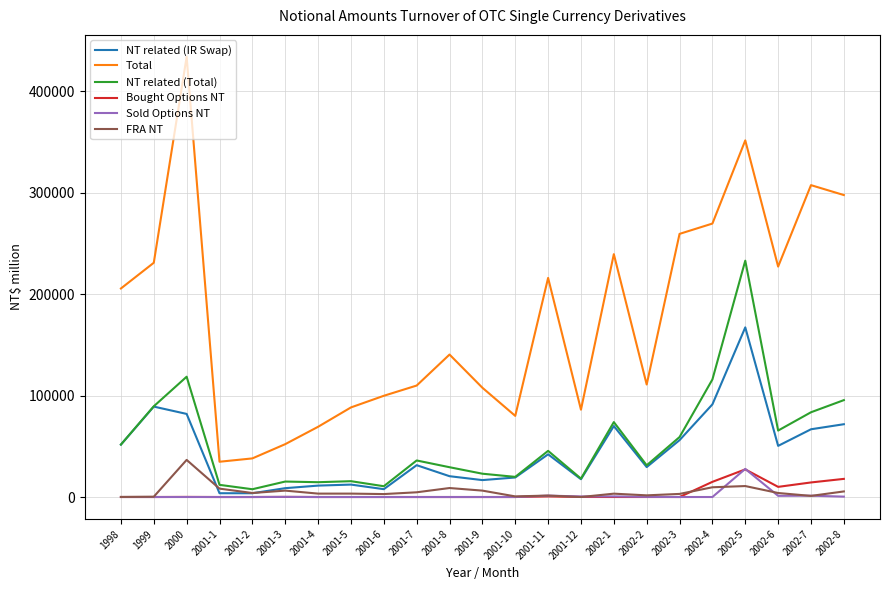

Which series has the largest range (max minus min)?

Total